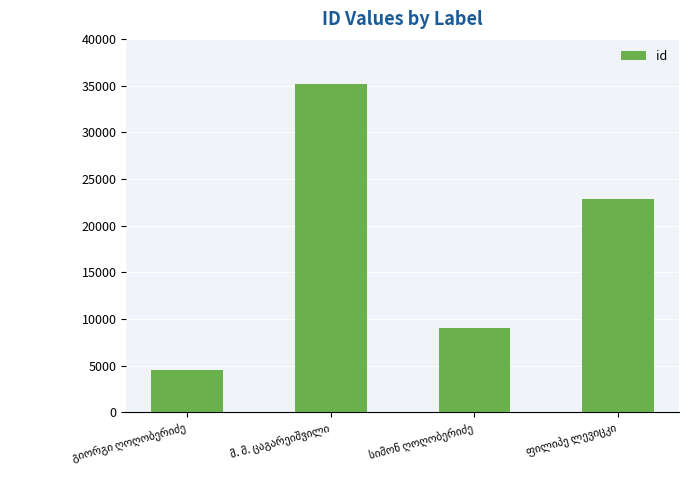

What is the average value?

17893